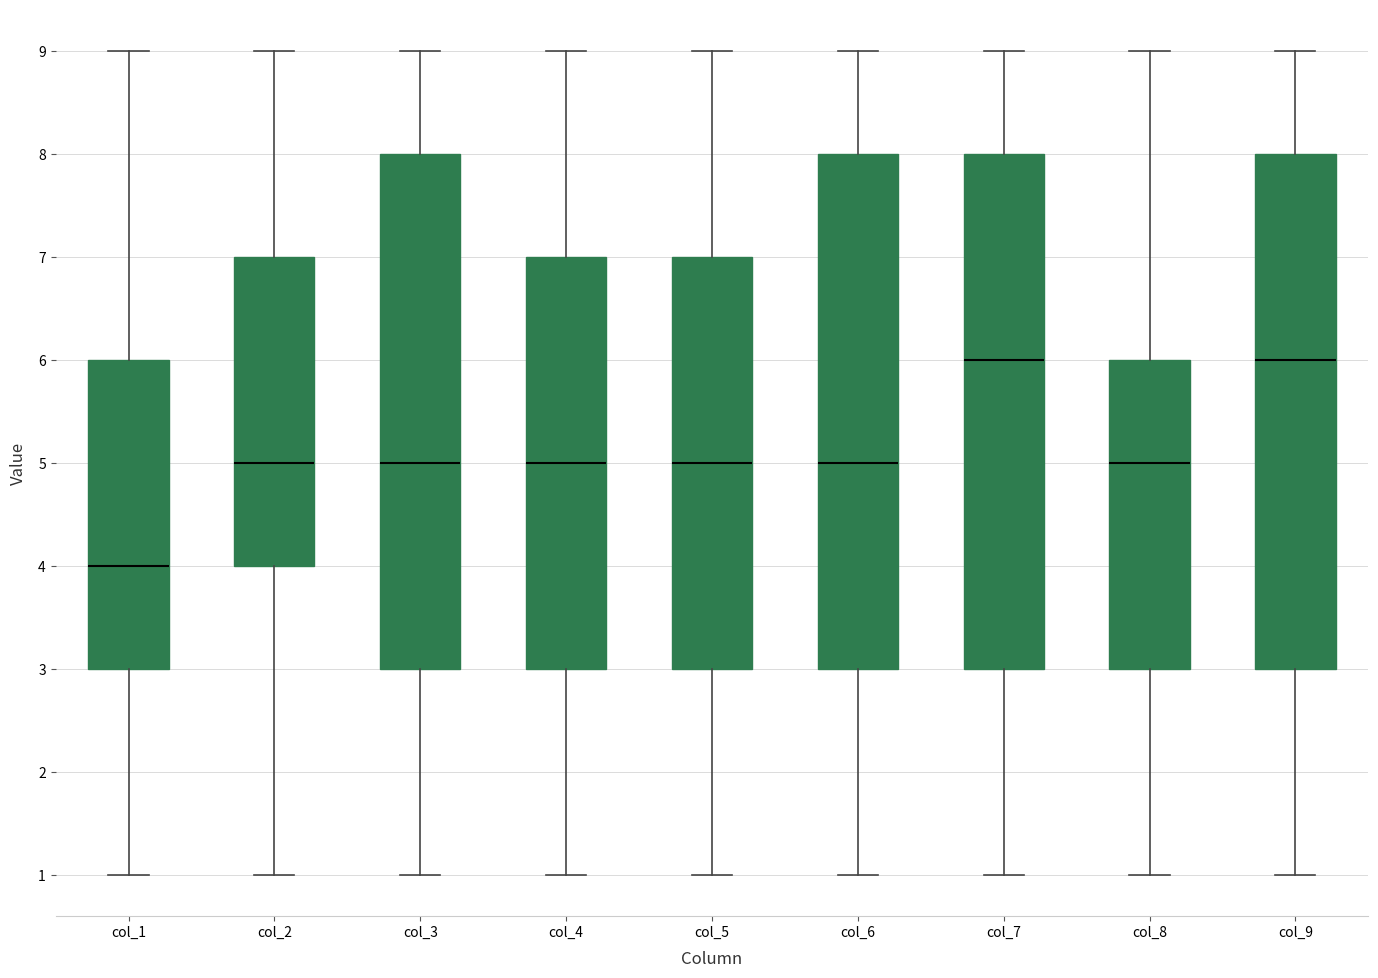

Reading left to right, transcribe this box plot: for each box, give where its median line is, the range the box spans, and where its two whiskers end, as read against the y-axis. The values are not printed on the chart, so give them approximately, as read against the axis.

col_1: median 4, box 3 to 6, whiskers 1 to 9
col_2: median 5, box 4 to 7, whiskers 1 to 9
col_3: median 5, box 3 to 8, whiskers 1 to 9
col_4: median 5, box 3 to 7, whiskers 1 to 9
col_5: median 5, box 3 to 7, whiskers 1 to 9
col_6: median 5, box 3 to 8, whiskers 1 to 9
col_7: median 6, box 3 to 8, whiskers 1 to 9
col_8: median 5, box 3 to 6, whiskers 1 to 9
col_9: median 6, box 3 to 8, whiskers 1 to 9